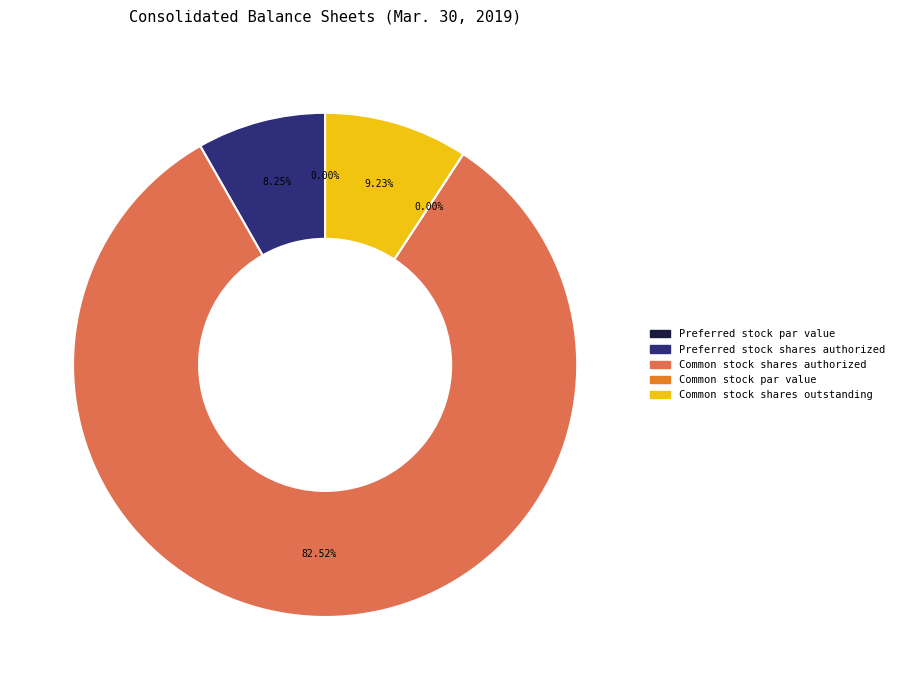

True or false: Preferred stock shares issued accounts for 9% of the total.

False